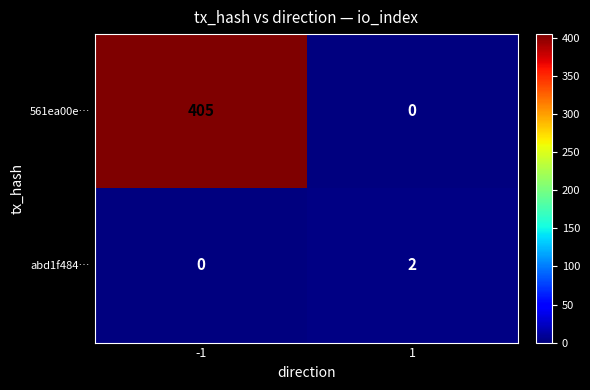

Which category has the highest value across all series?

-1